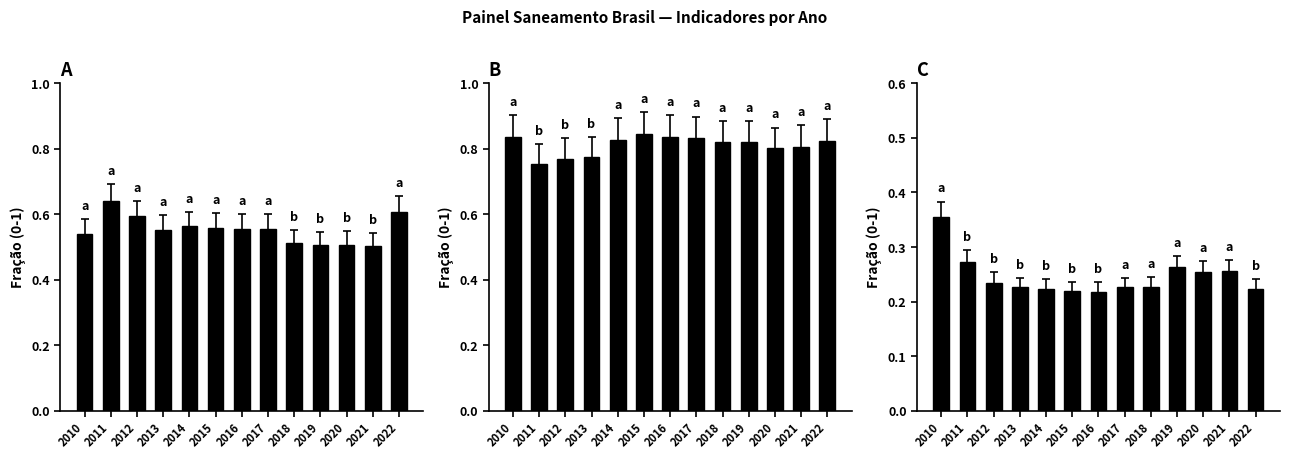

Between 2021 and 2022, which series saw the biggest shift?

Parcela com agua (col_0)